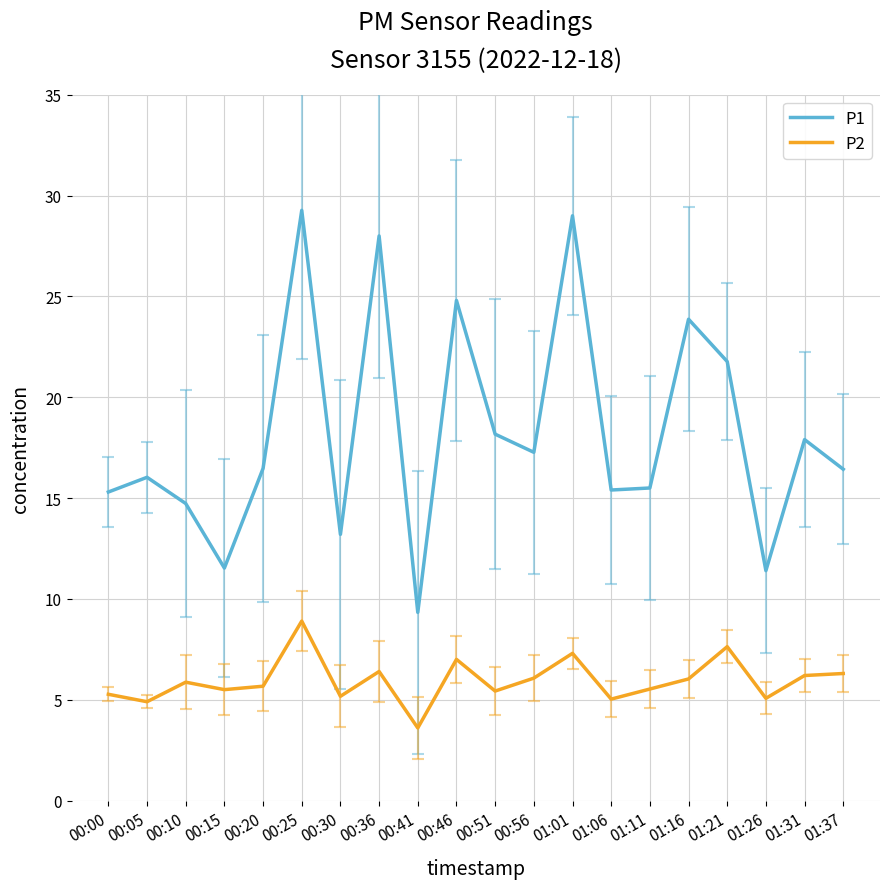

What is the difference between the second highest and minimum values in the P2 series?

4.0